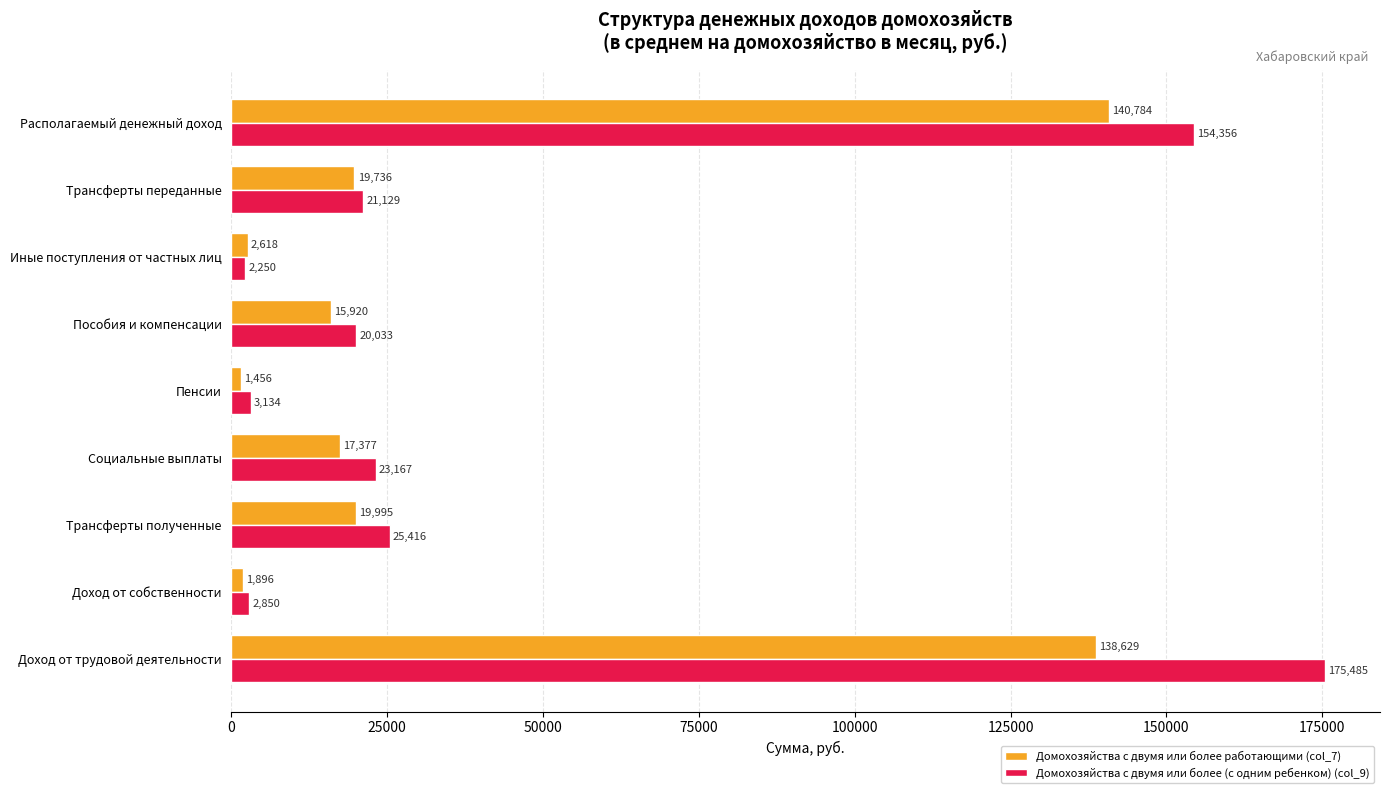

What value does the Домохозяйства с двумя или более работающими (col_7) series have at Трансферты полученные?

19994.9